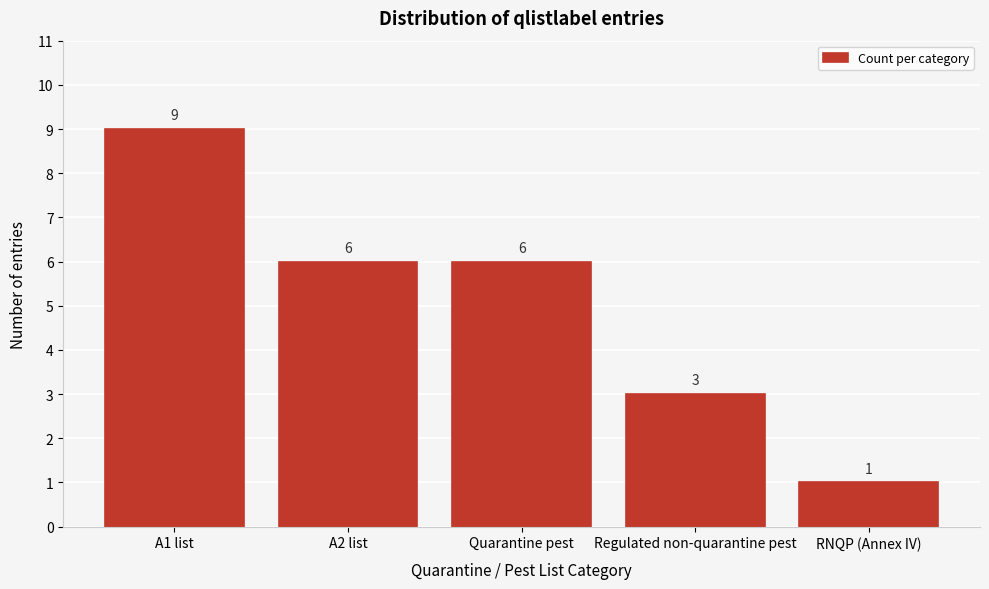

Reading right to left, extract all data points from this chart.

1	3	6	6	9